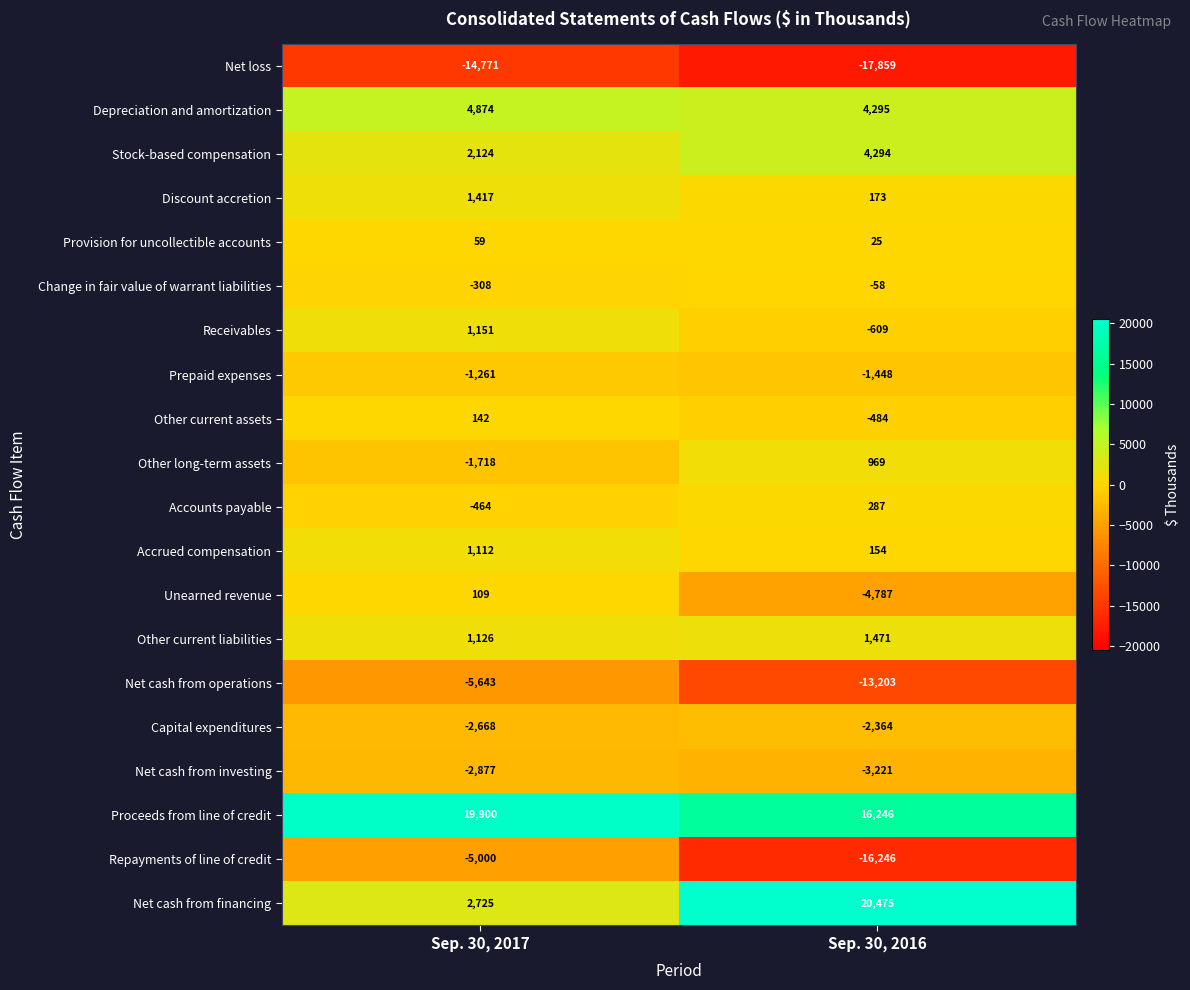

Which series has the largest total across all categories?

Proceeds from line of credit